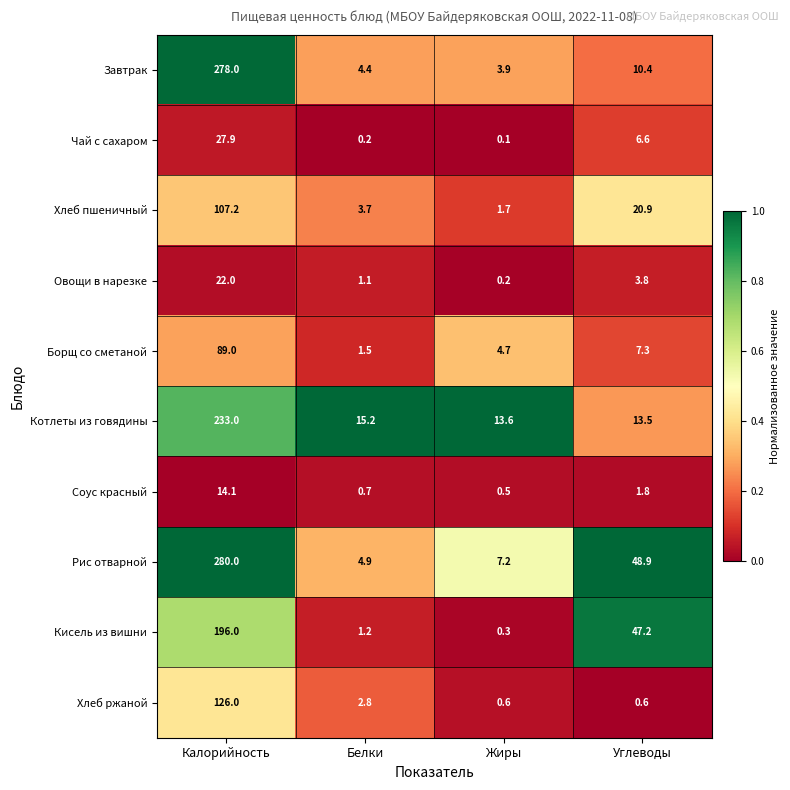

The Овощи в нарезке series shows 15.1 at Калорийность. True or false?

False